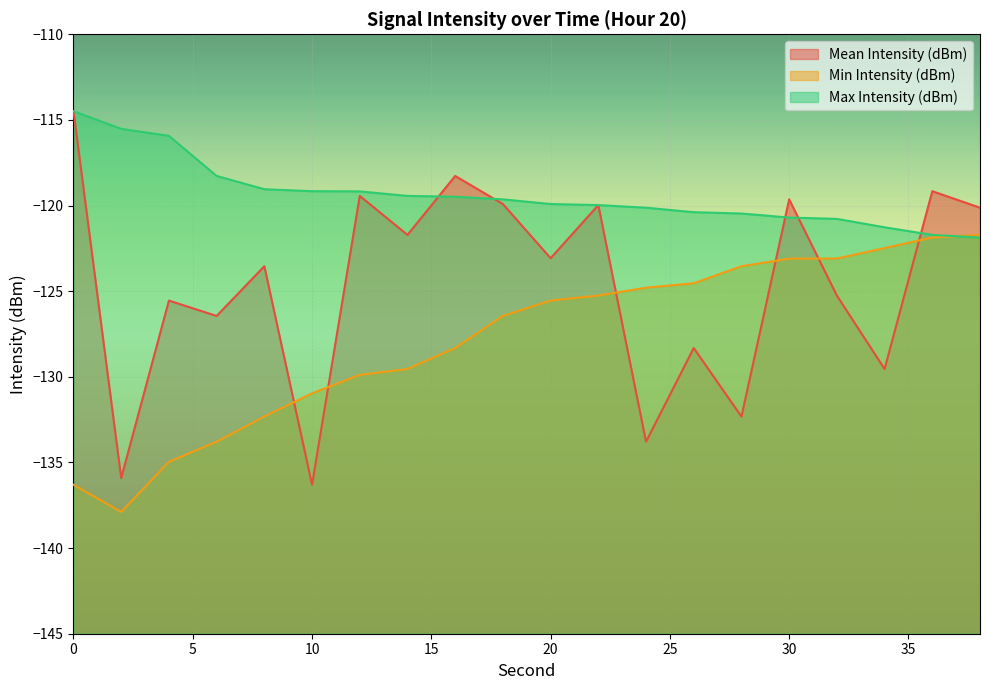

The Max Intensity (dBm) series shows -120.5 at 28. True or false?

True